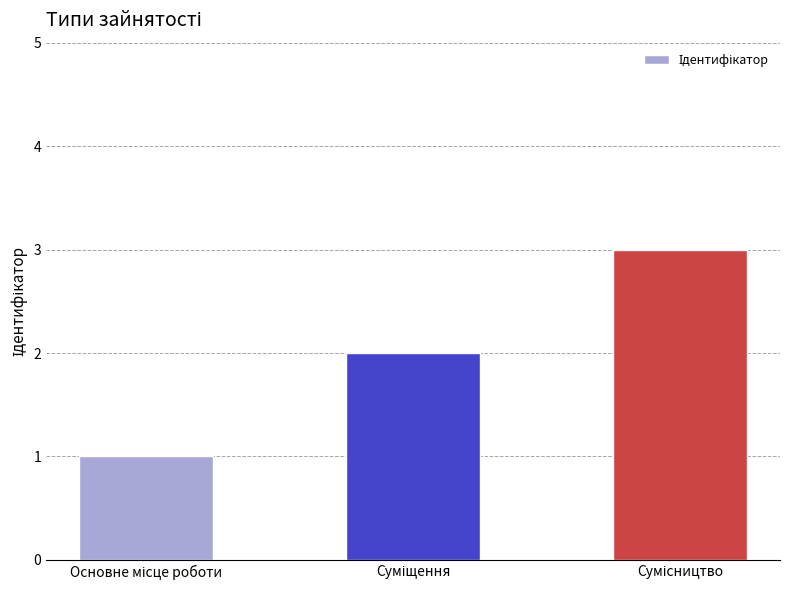

What is the greatest value displayed?

3